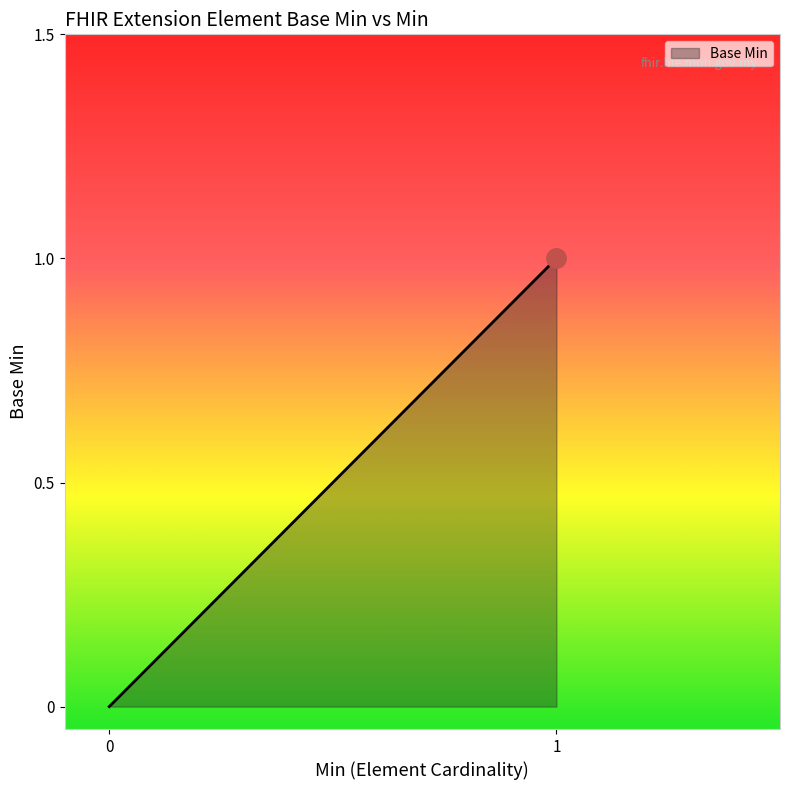

Does the chart display data point markers on the line(s)?

No